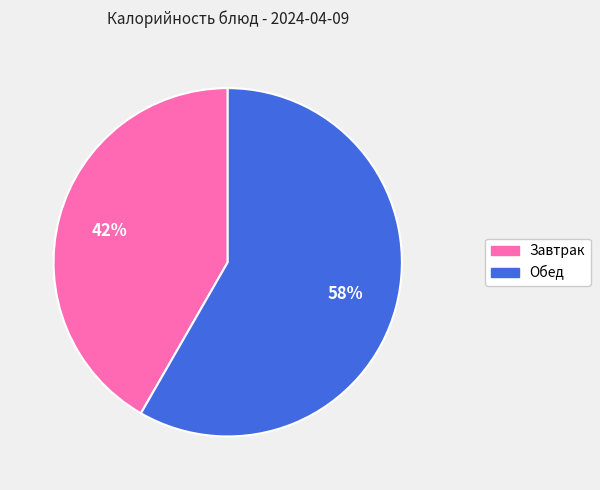

To the nearest percent, what is the average slice percentage?

50%